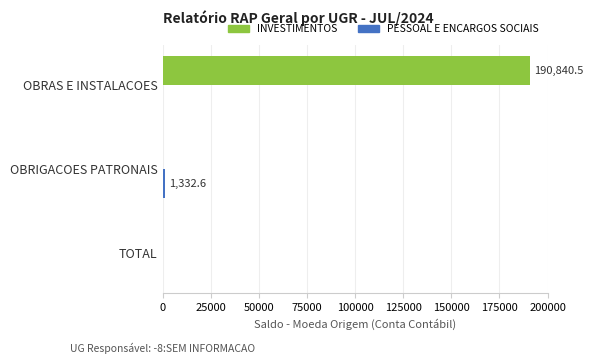

What is the maximum value shown in the chart?

190840.5